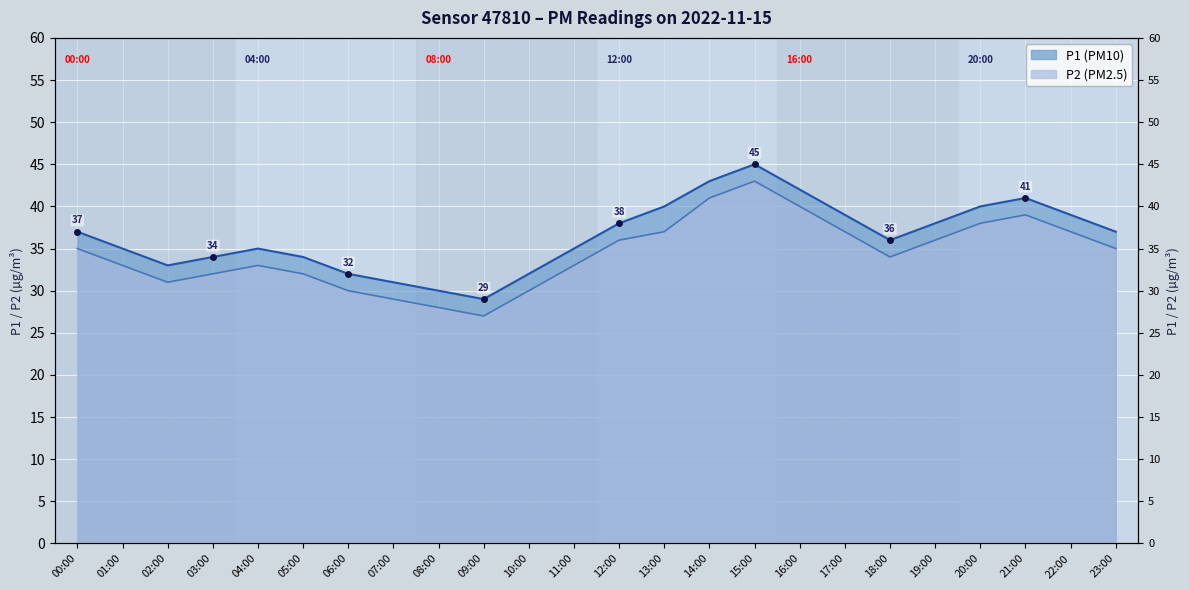

What is the label of the 7th point from the left?

06:00